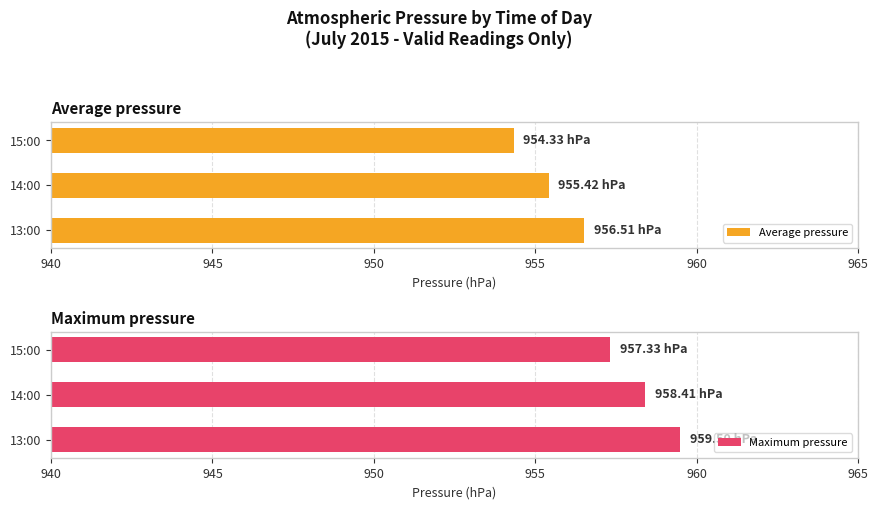

How many values in the Average pressure series are below 955?

1